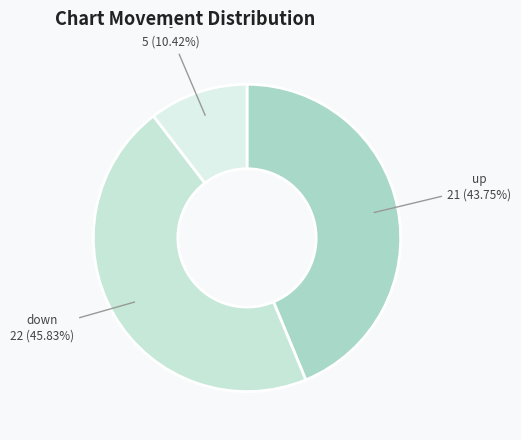

Which slice is the largest?

down